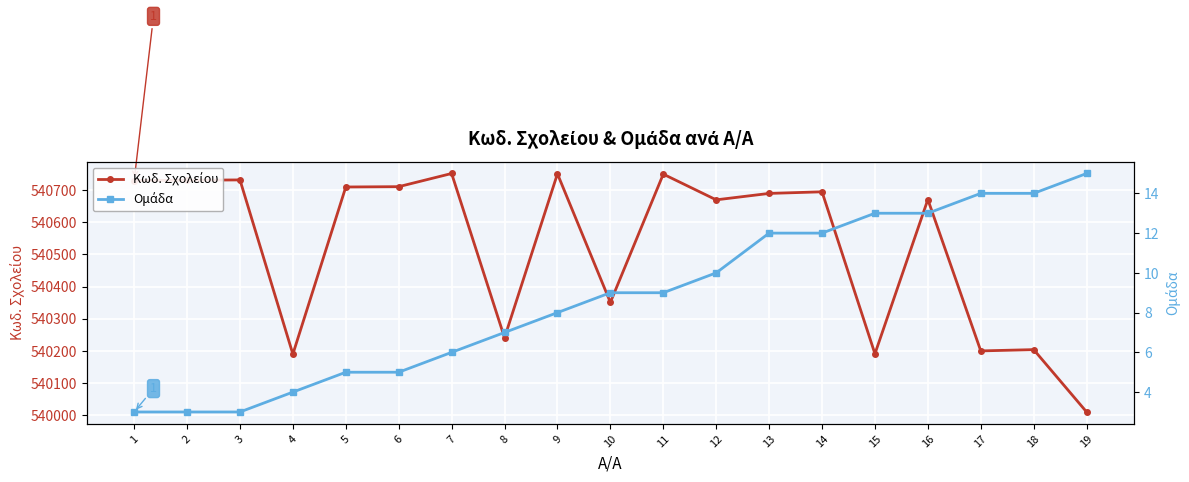

At which label is Κωδ. Σχολείου closest to 540381?

10